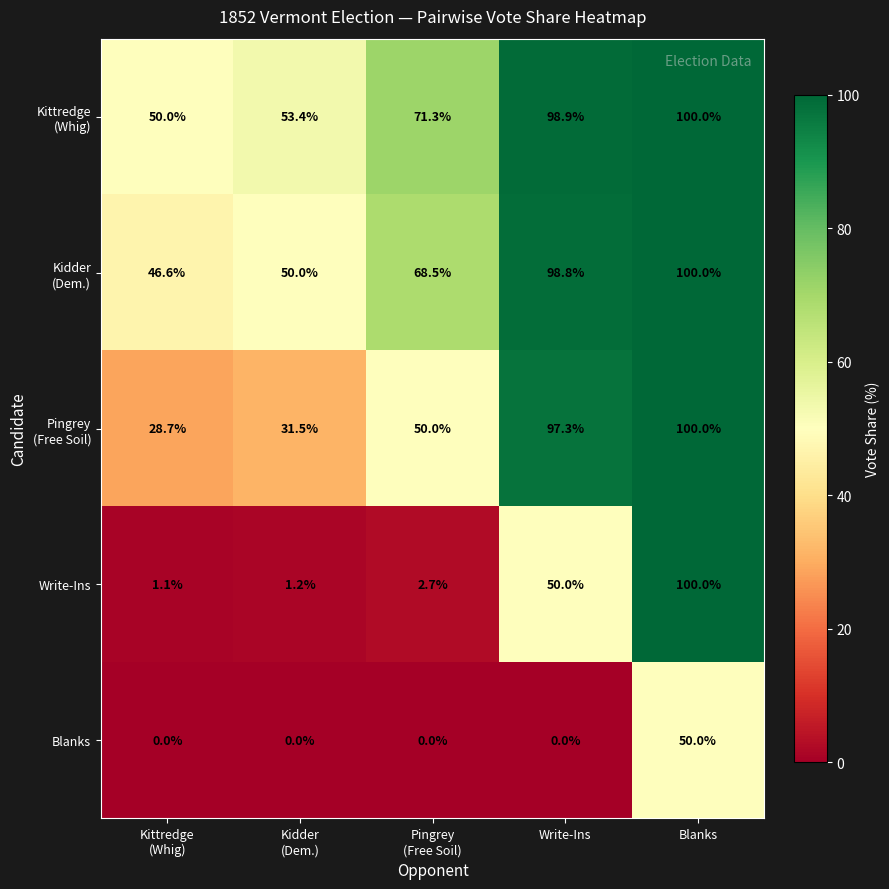

Count the number of categories in the chart.

5